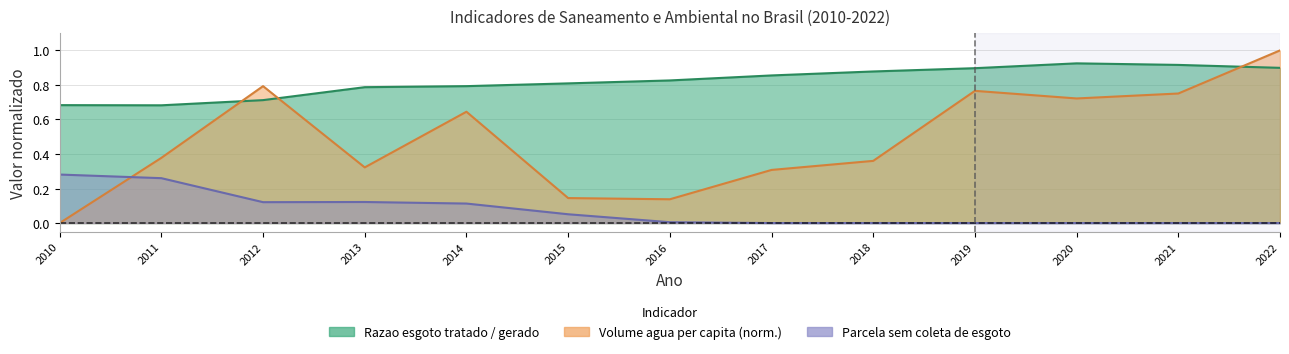

Between 2014 and 2020, which series saw the biggest shift?

Razao esgoto tratado / gerado